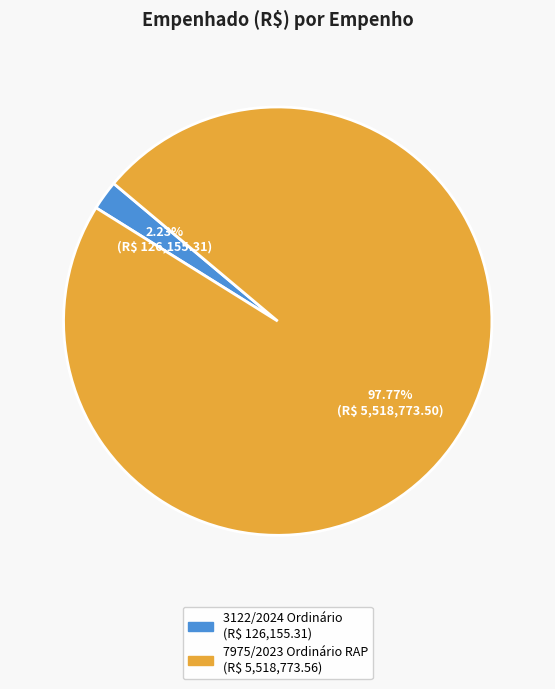

Which category has the smallest portion of the pie?

3122/2024 Ordinário